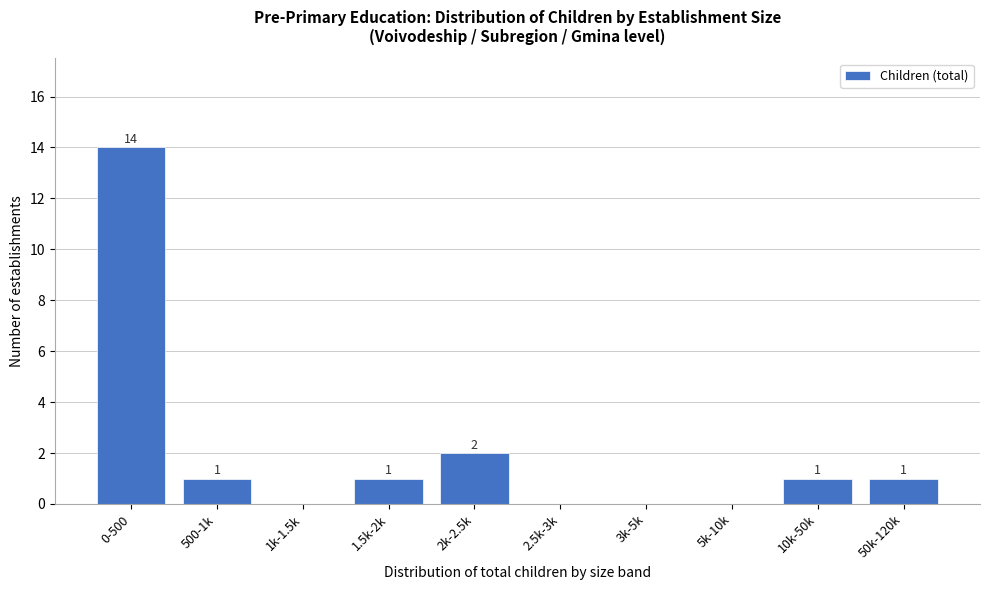

Reading left to right, list all the values displayed in this chart.

0-500=14	500-1k=1	1k-1.5k=0	1.5k-2k=1	2k-2.5k=2	2.5k-3k=0	3k-5k=0	5k-10k=0	10k-50k=1	50k-120k=1